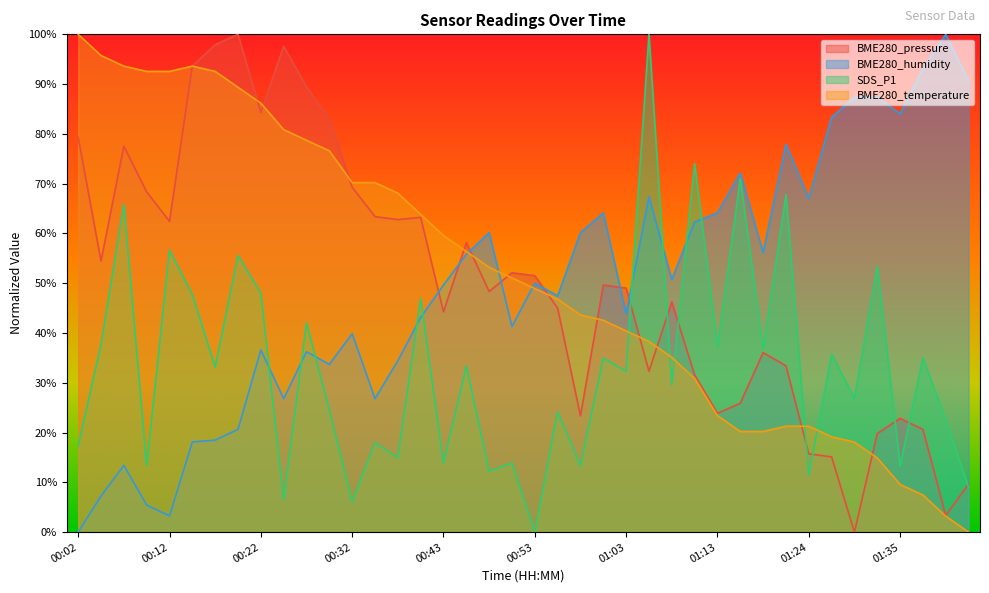

Is it true that SDS_P1 equals 46.9 at 00:40?

True